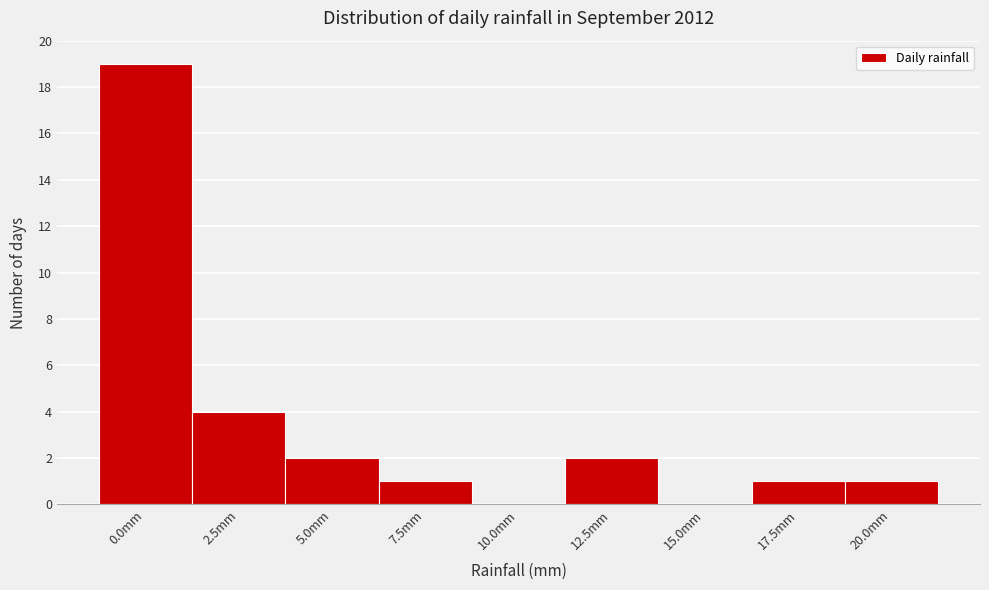

Reading right to left, what are all the values shown in this chart?

20.0mm=1	17.5mm=1	15.0mm=0	12.5mm=2	10.0mm=0	7.5mm=1	5.0mm=2	2.5mm=4	0.0mm=19